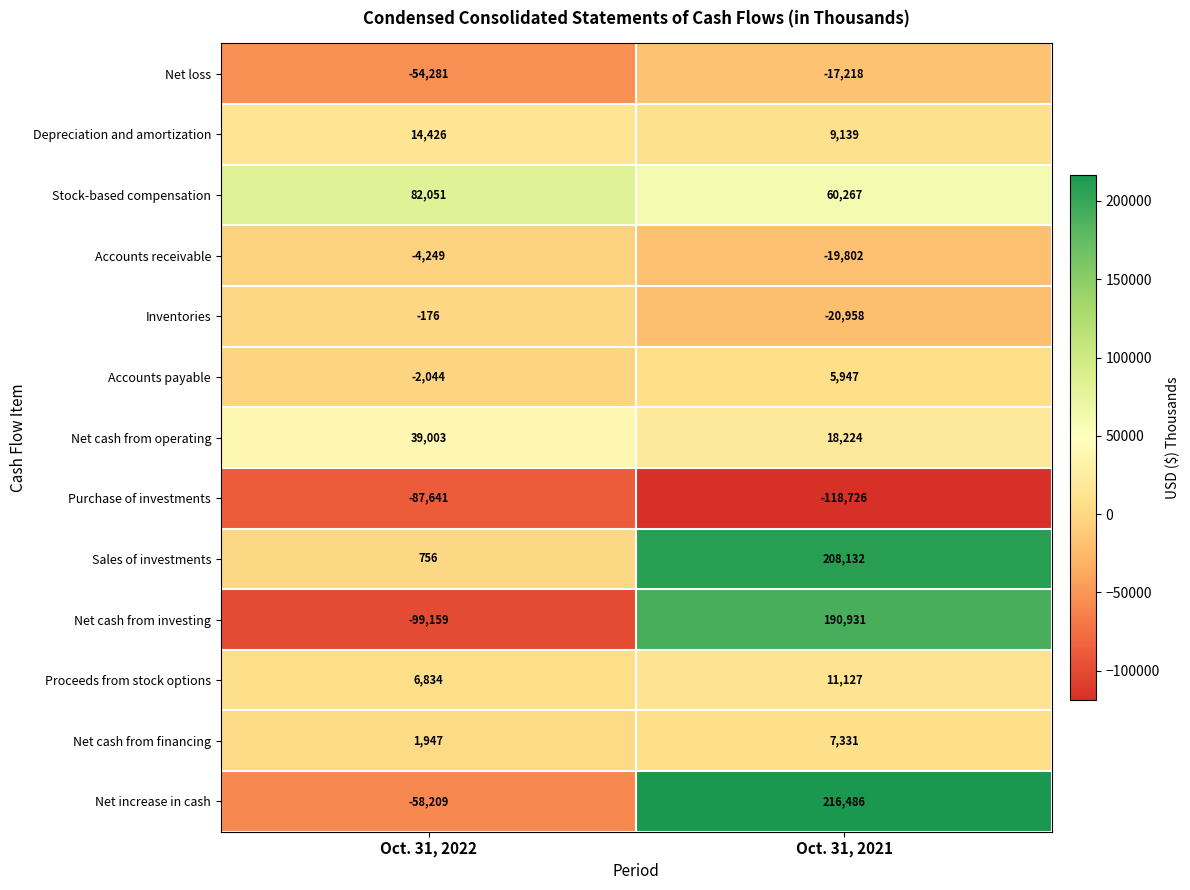

Is the value of Net cash from financing at Oct. 31, 2021 greater than the value of Sales of investments at Oct. 31, 2022?

Yes